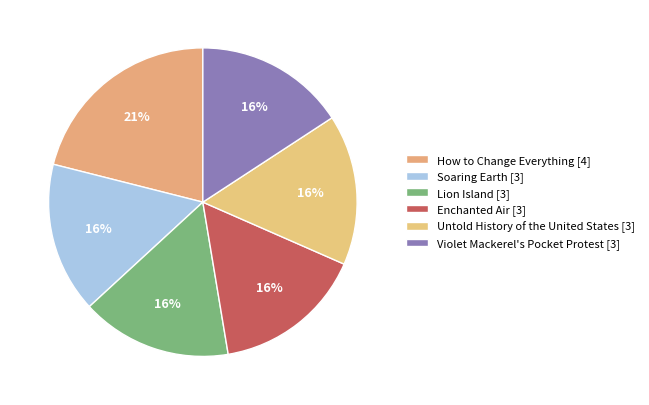

Count the number of slices in the pie.

6